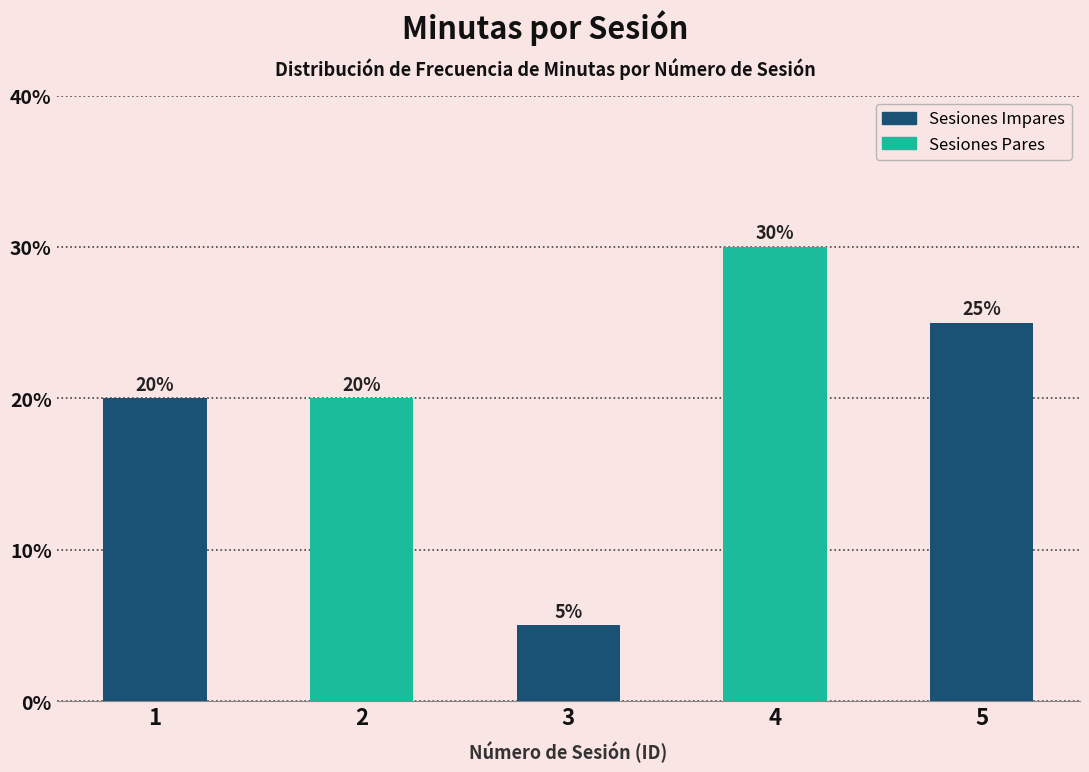

Reading left to right, list all the values displayed in this chart.

20	20	5	30	25